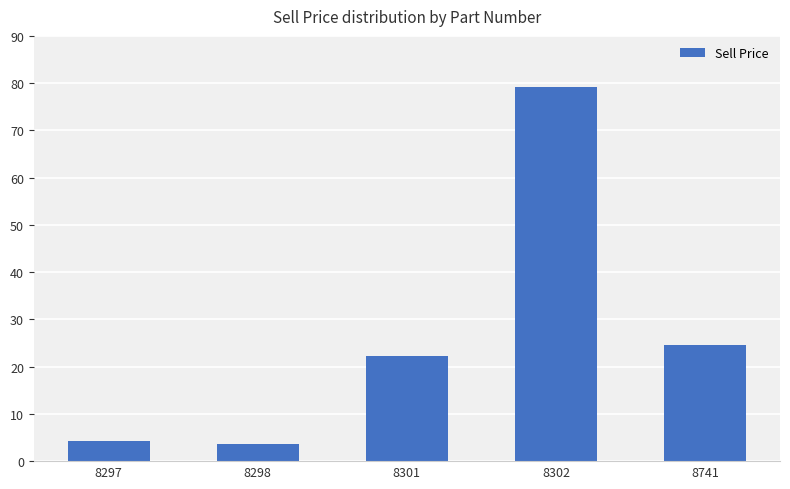

At which category does the chart reach its peak across all series?

8302